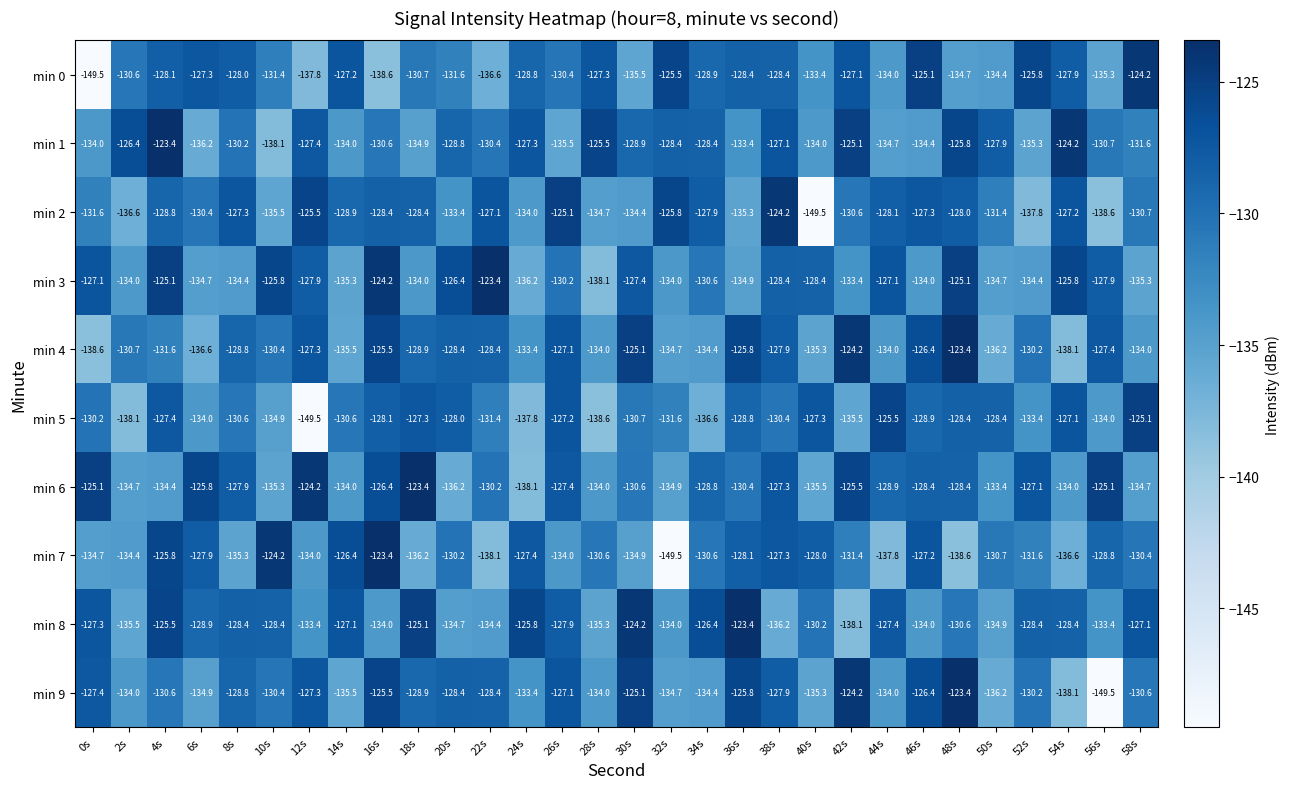

Is it true that min 1 equals -55.0 at 36s?

False